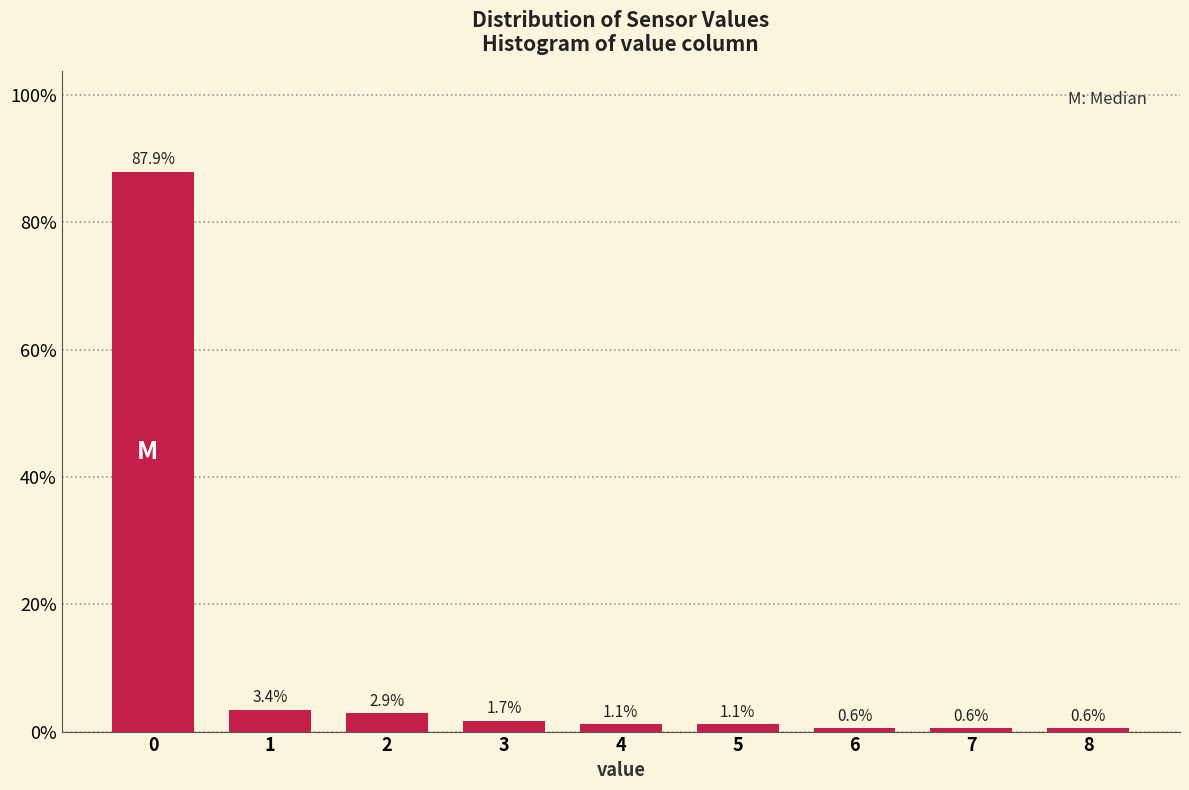

Does the chart contain any negative values?

No